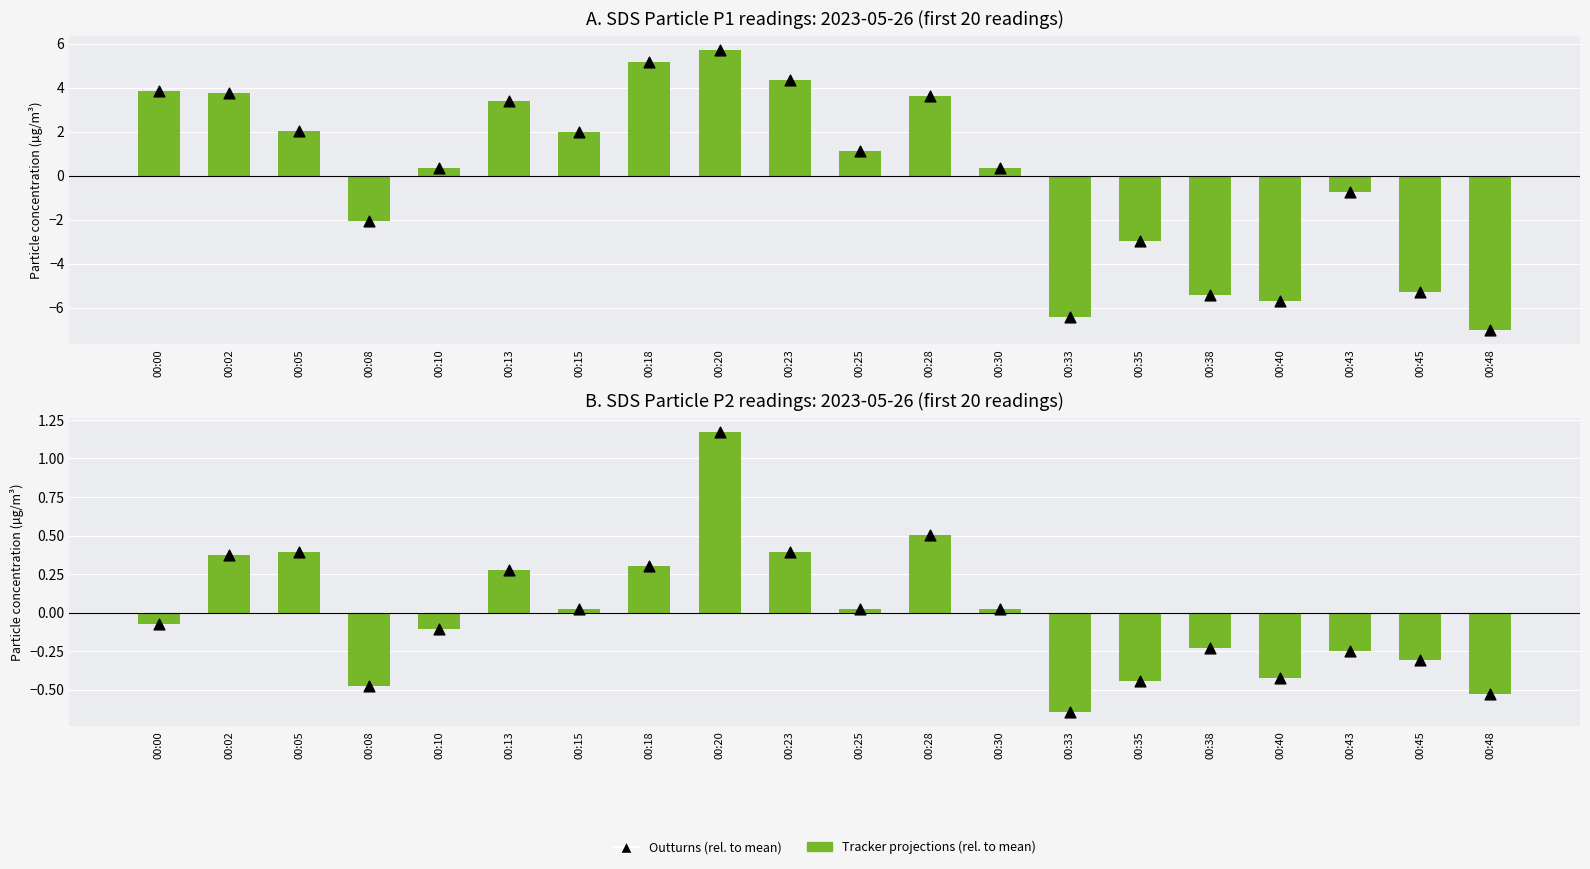

Which series has the largest total across all categories?

Tracker projections (rel. to mean)